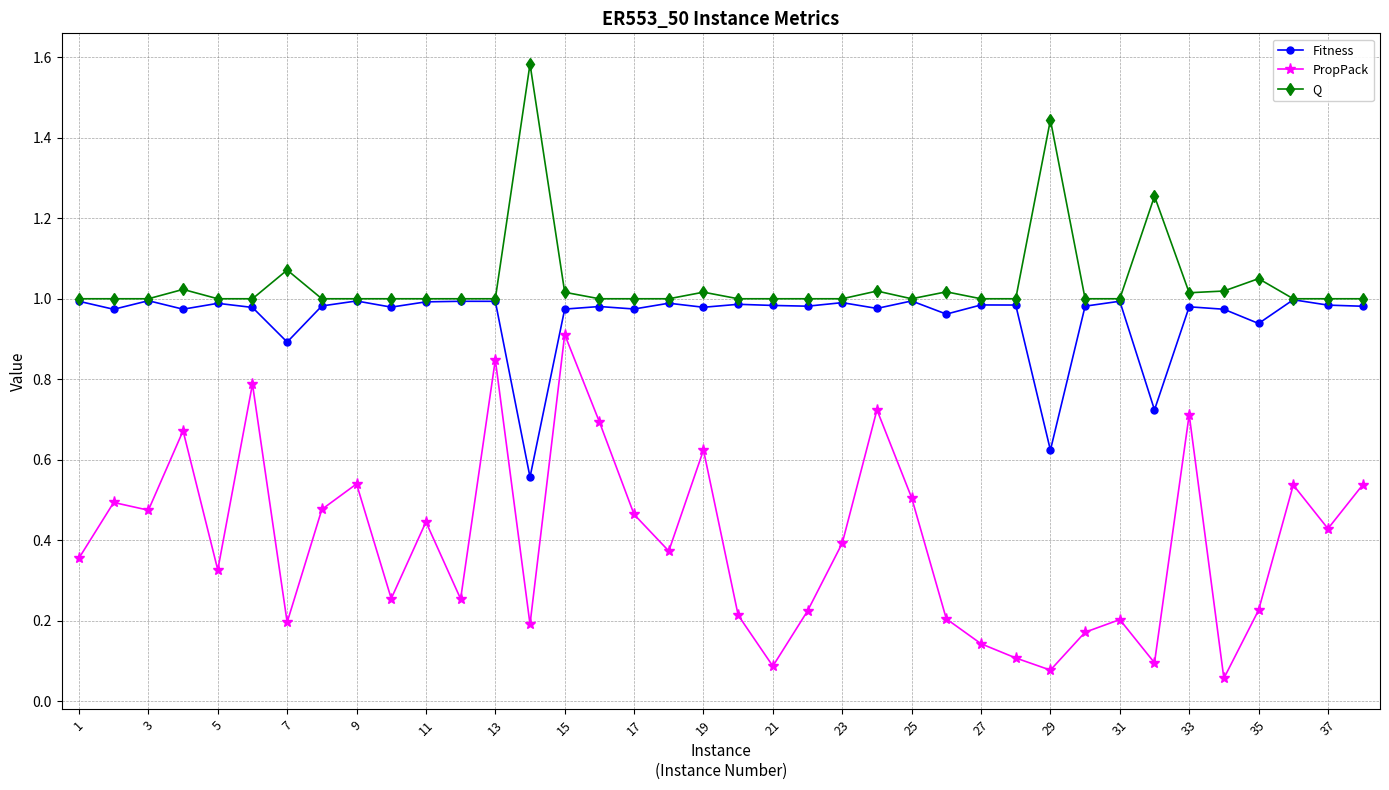

Does the chart have visible grid lines?

Yes